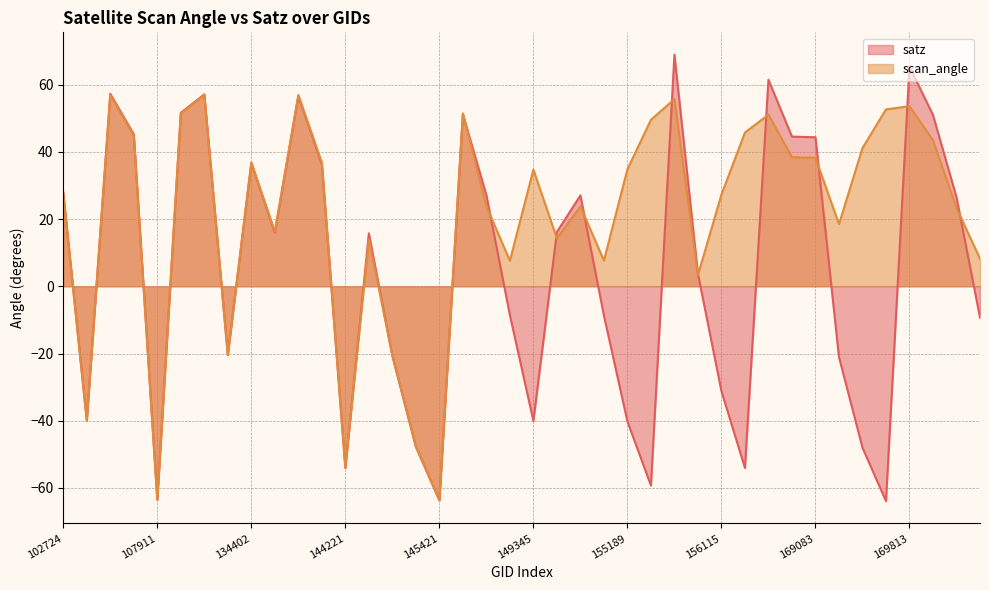

What is the value of the satz point at the 30th from the left?

-54.1